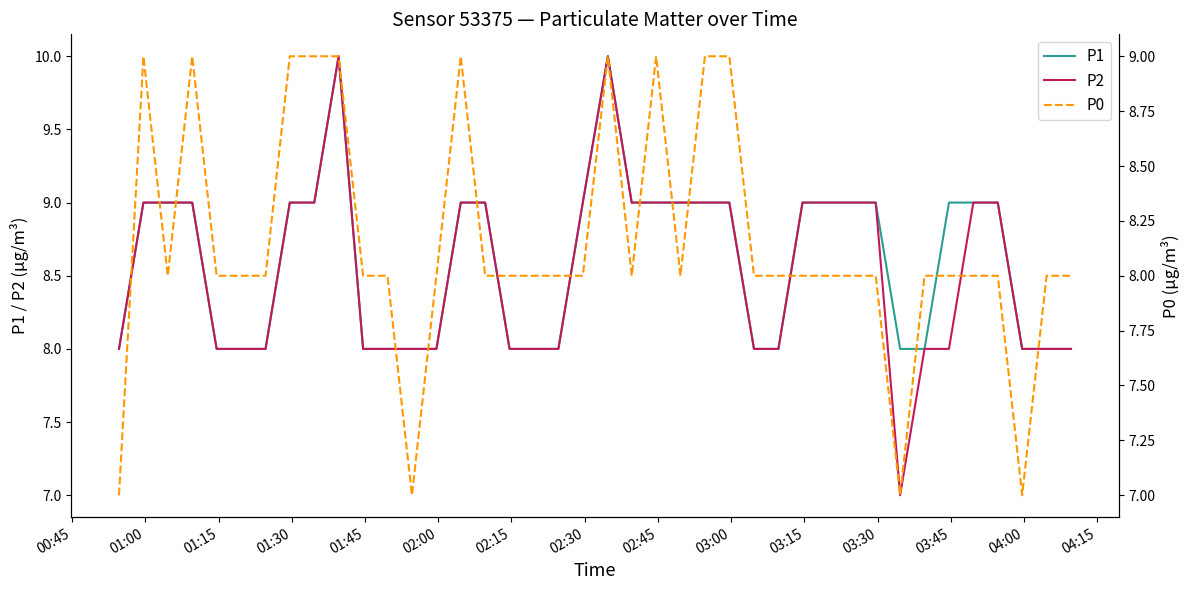

What is the greatest value displayed?

10